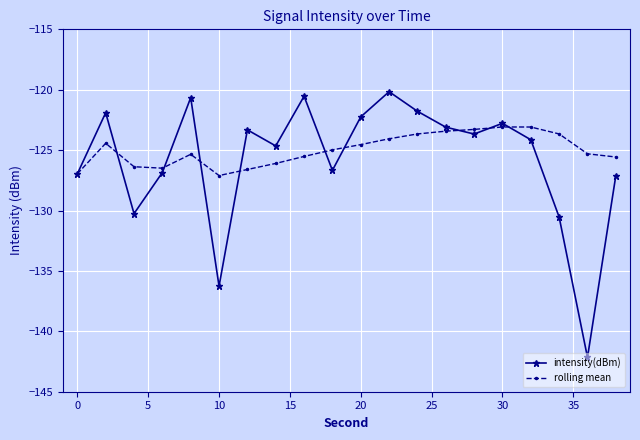

Which series has the largest range (max minus min)?

intensity(dBm)